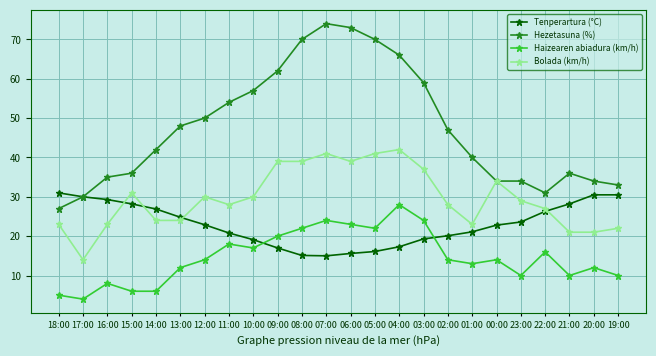

What is the sum of the Hezetasuna (%) values at 13:00 and 03:00?

107.0